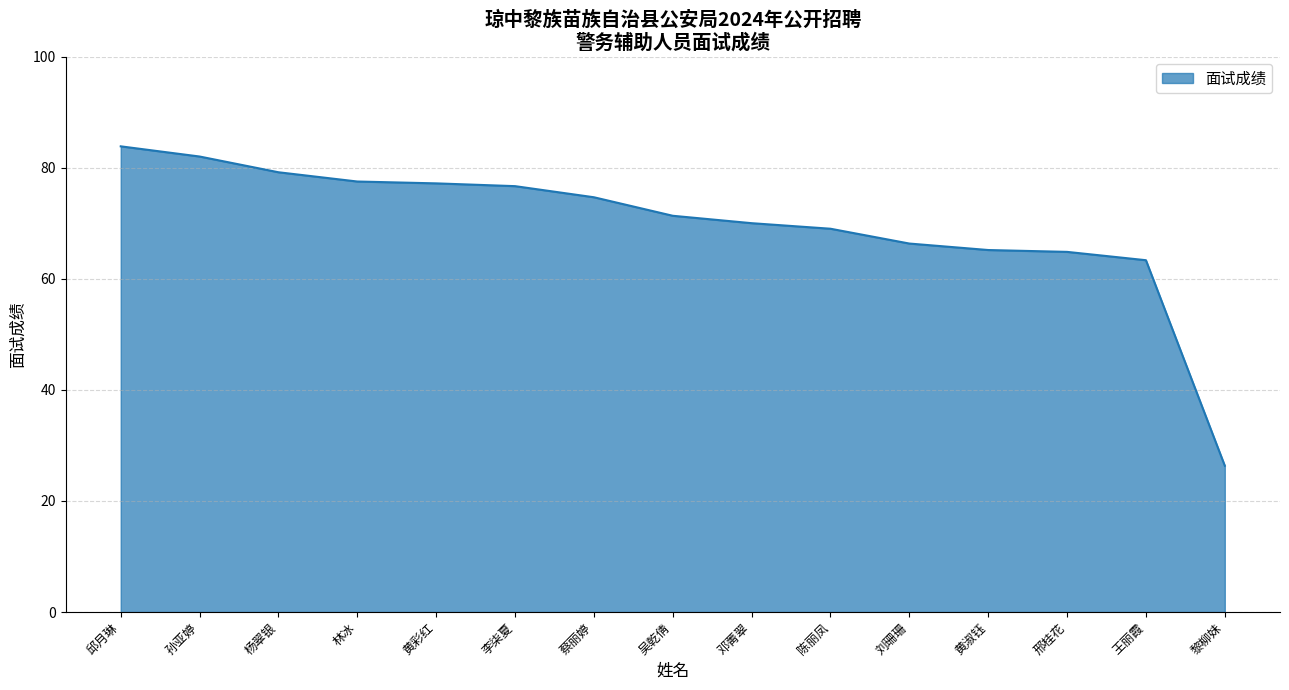

Between 陈丽凤 and 李柒夏, which is larger?

李柒夏